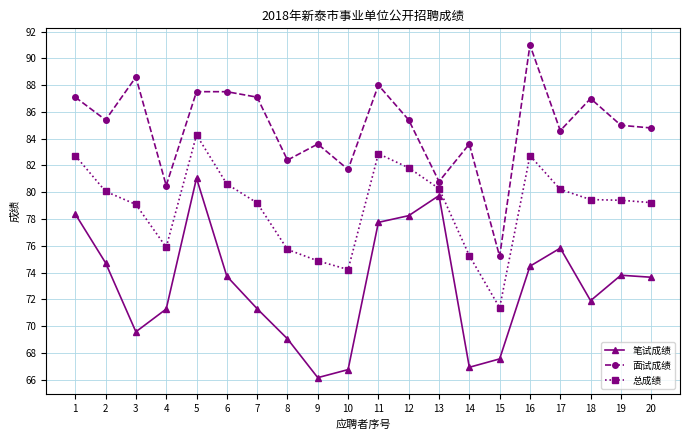

Rank the series by their maximum value, from lowest to highest.

笔试成绩, 总成绩, 面试成绩